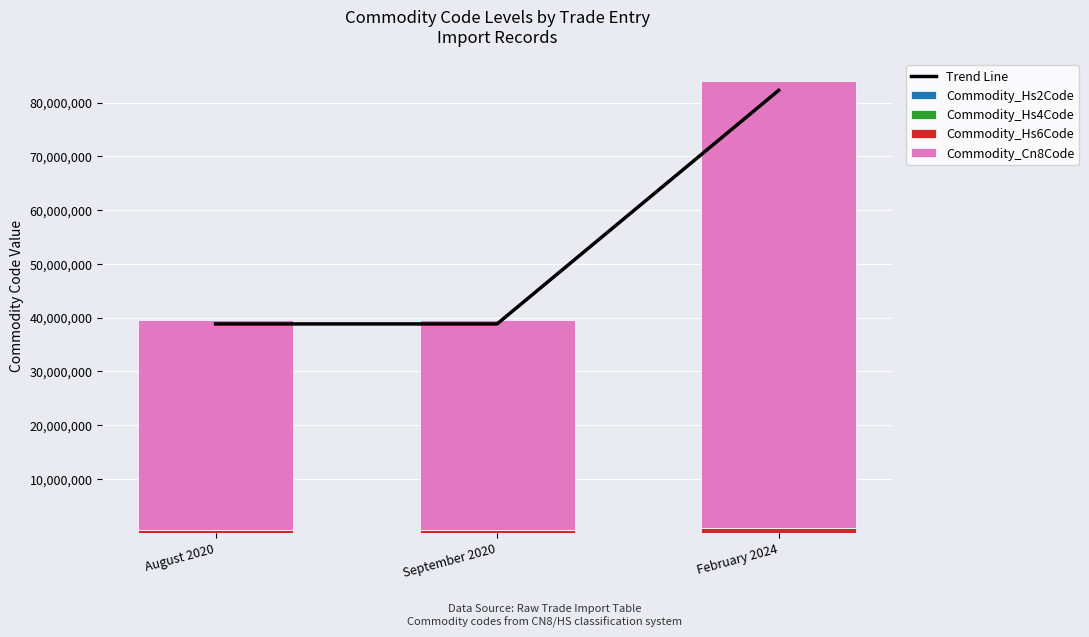

Does the chart contain any negative values?

No